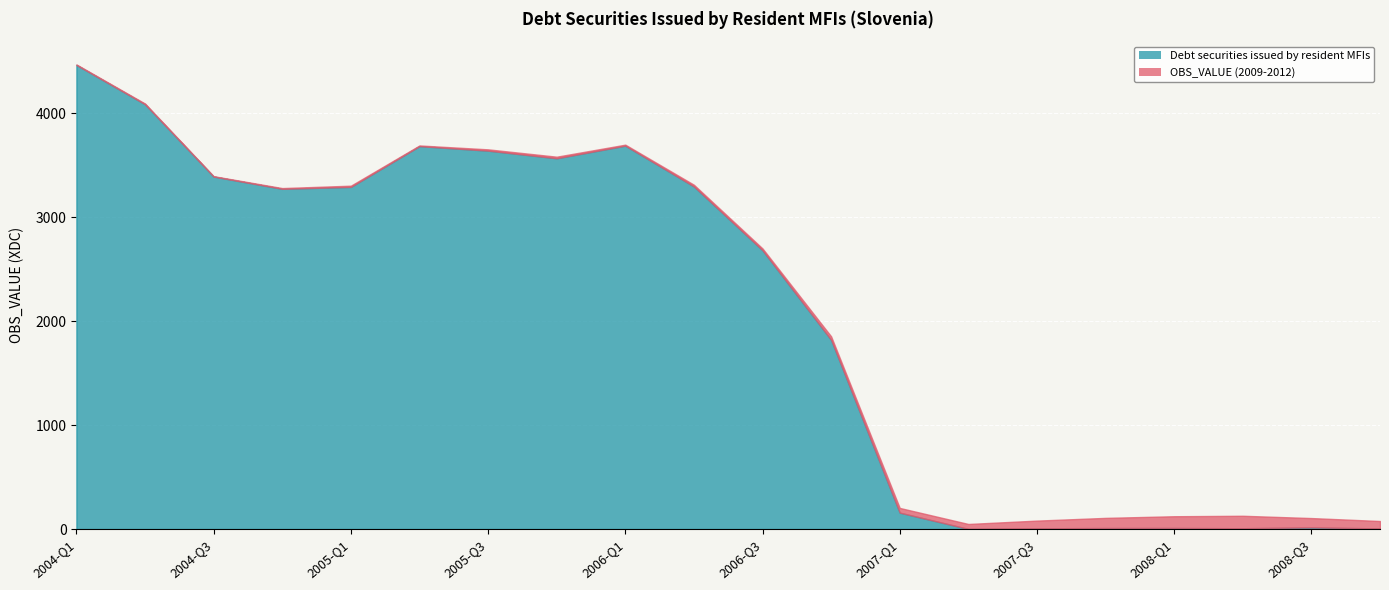

What is the label of the 19th point from the right?

2004-Q2